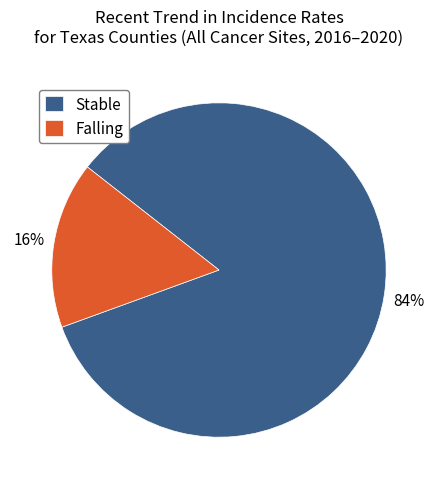

Which category accounts for the majority?

Stable